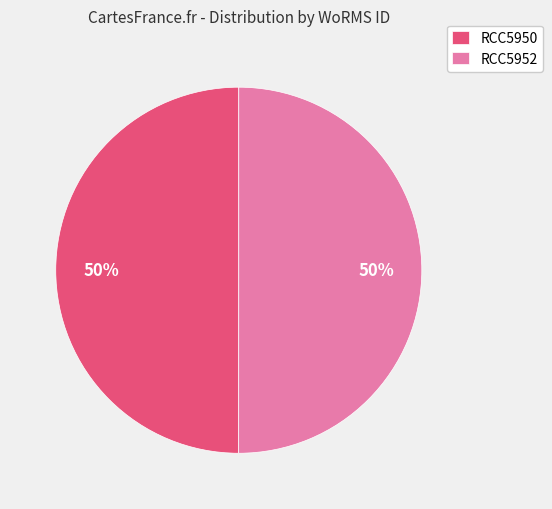

What is the ratio of the value at RCC5950 to the value at RCC5952?

1.0